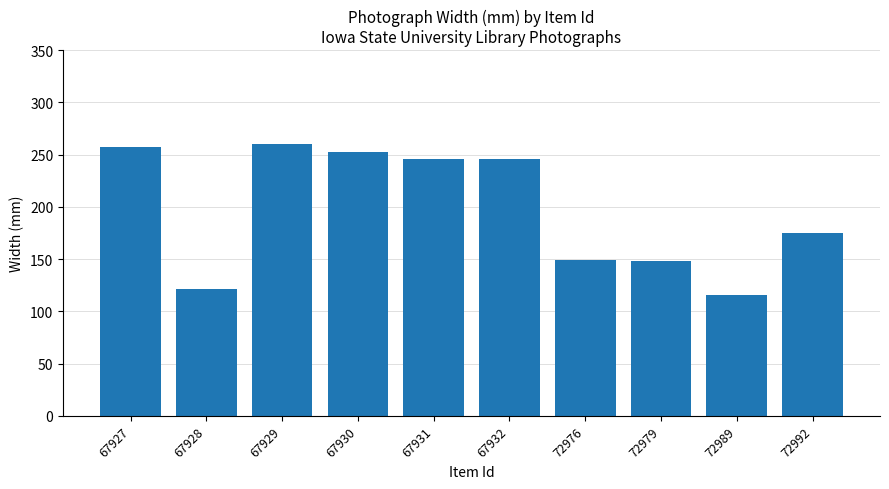

What is the maximum value shown in the chart?

260